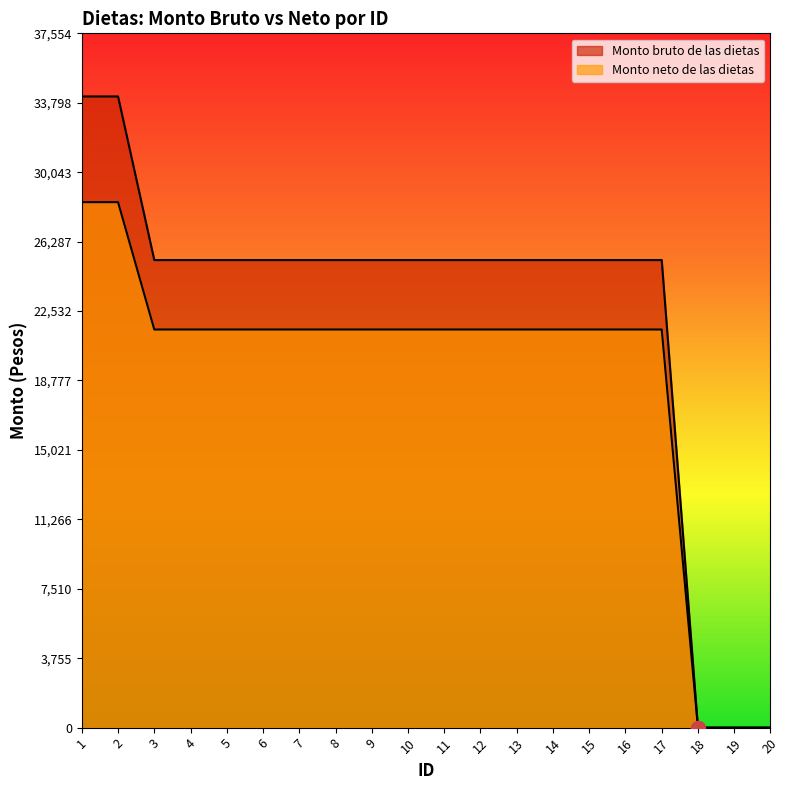

What is the total value across all series at 5?

46824